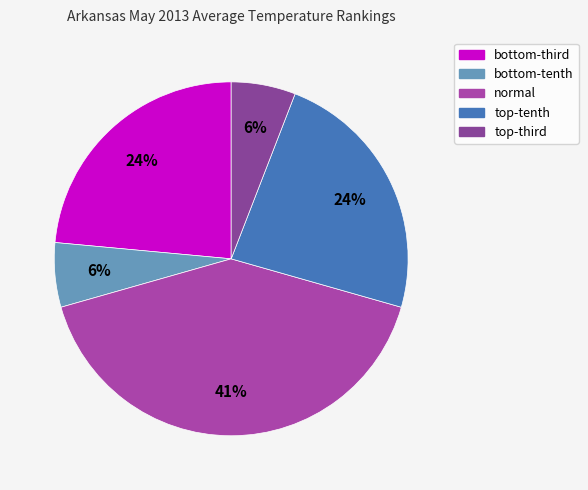

How many slices are in this pie chart?

5